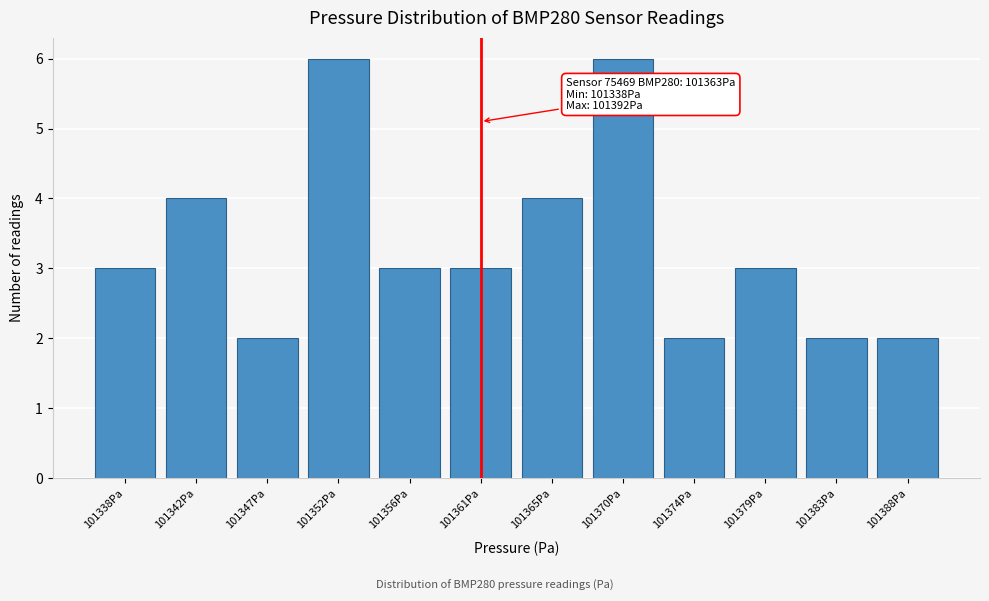

Reading left to right, extract all data points from this chart.

101338Pa=3	101342Pa=4	101347Pa=2	101352Pa=6	101356Pa=3	101361Pa=3	101365Pa=4	101370Pa=6	101374Pa=2	101379Pa=3	101383Pa=2	101388Pa=2